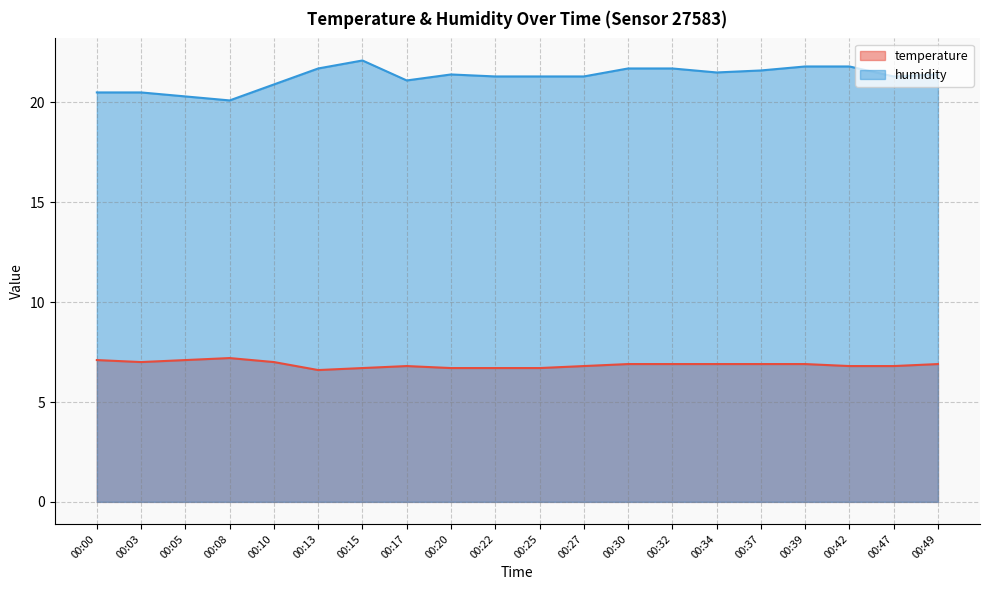

Read the temperature value at 00:42.

6.8